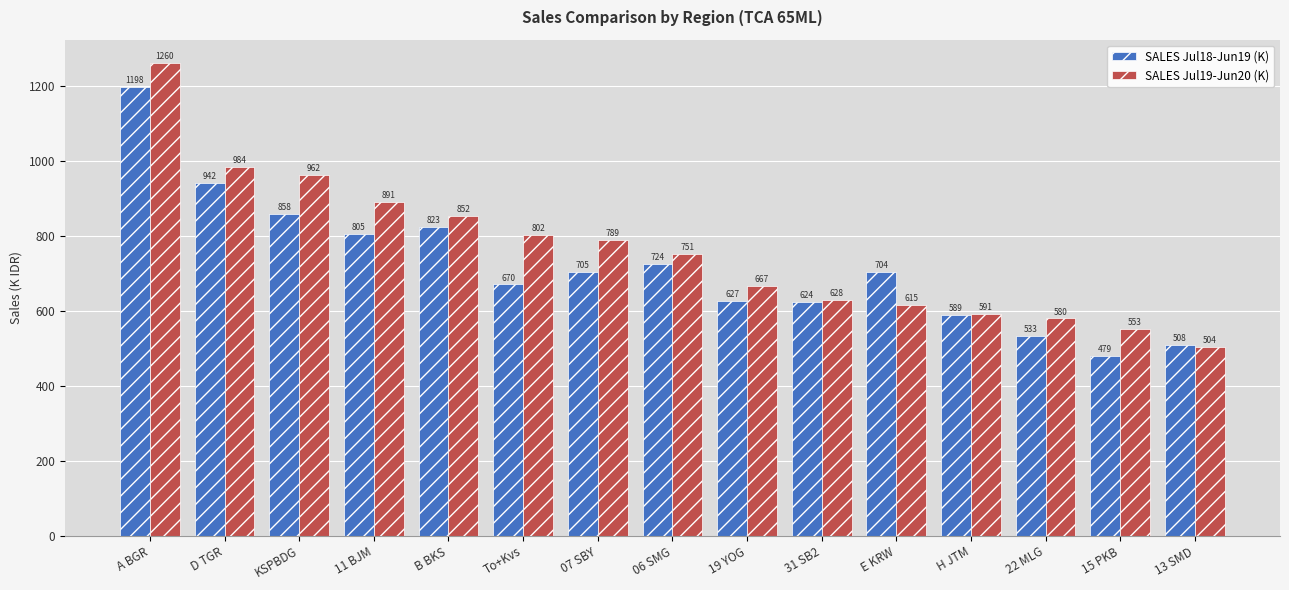

Rank the series at 07 SBY from highest to lowest value.

SALES Jul19-Jun20 (K), SALES Jul18-Jun19 (K)